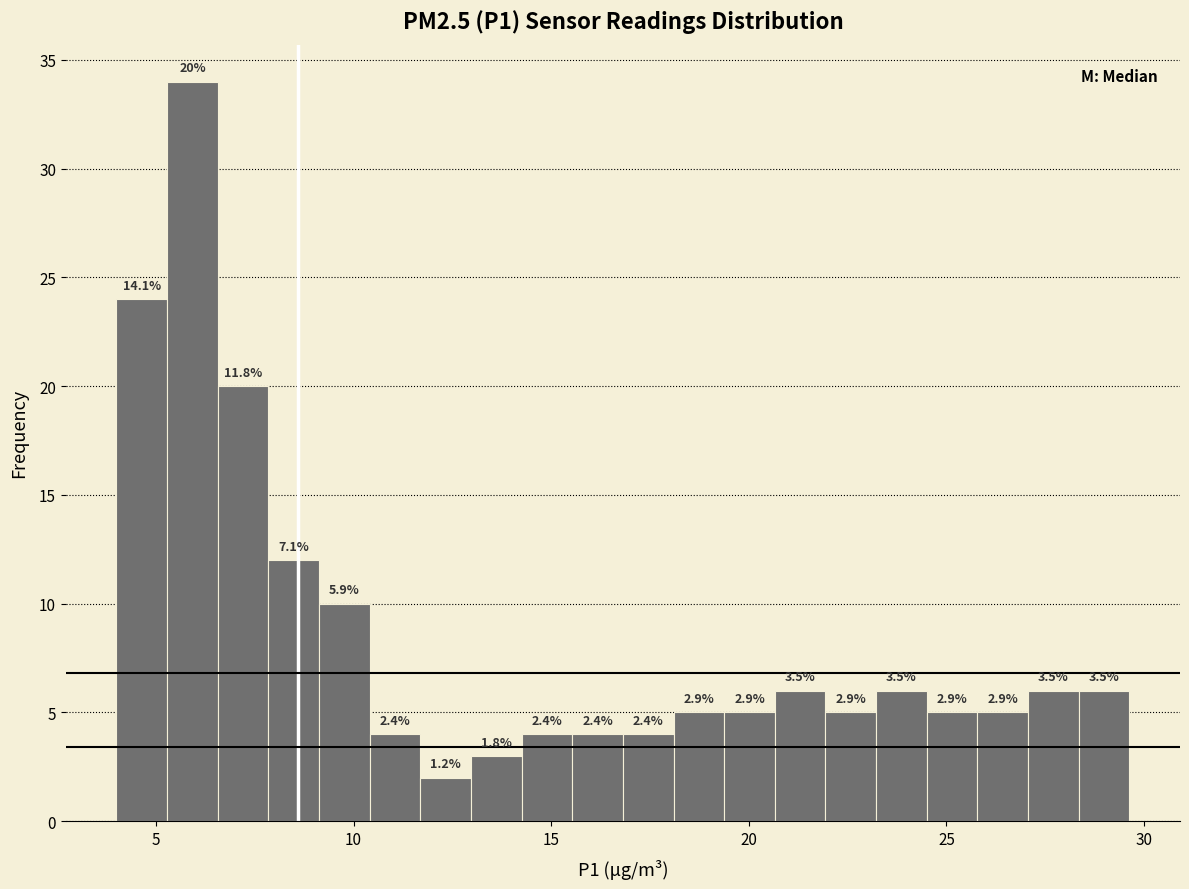

Around what value on the x-axis is the tallest bar? Give the approximate position of its centre, as read against the axis.

6.0